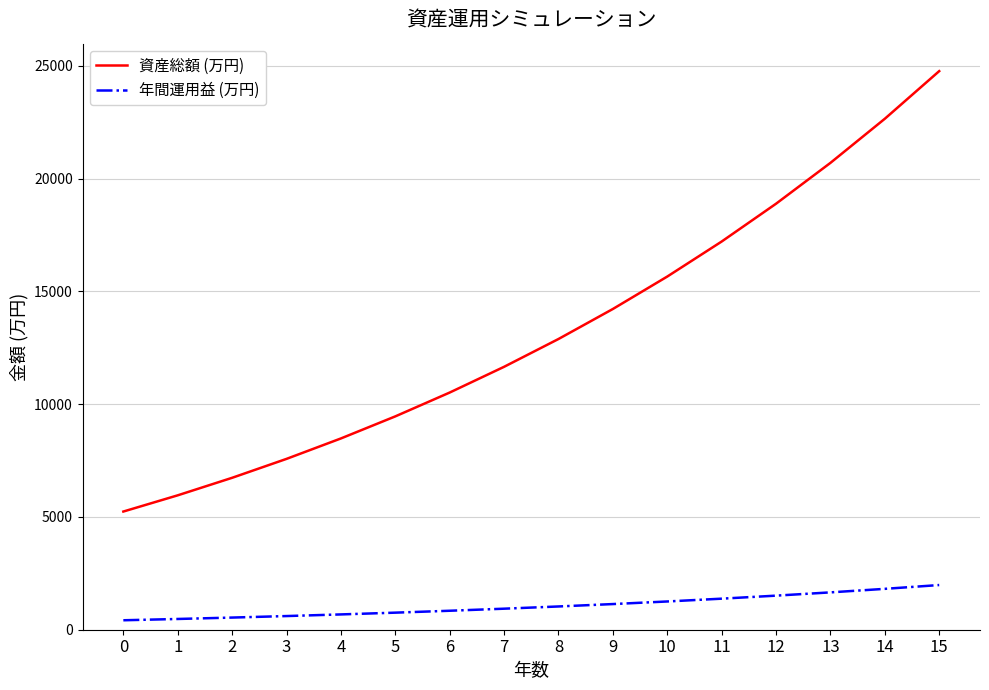

Where does the 年間運用益 (万円) series first go above 1031?

8